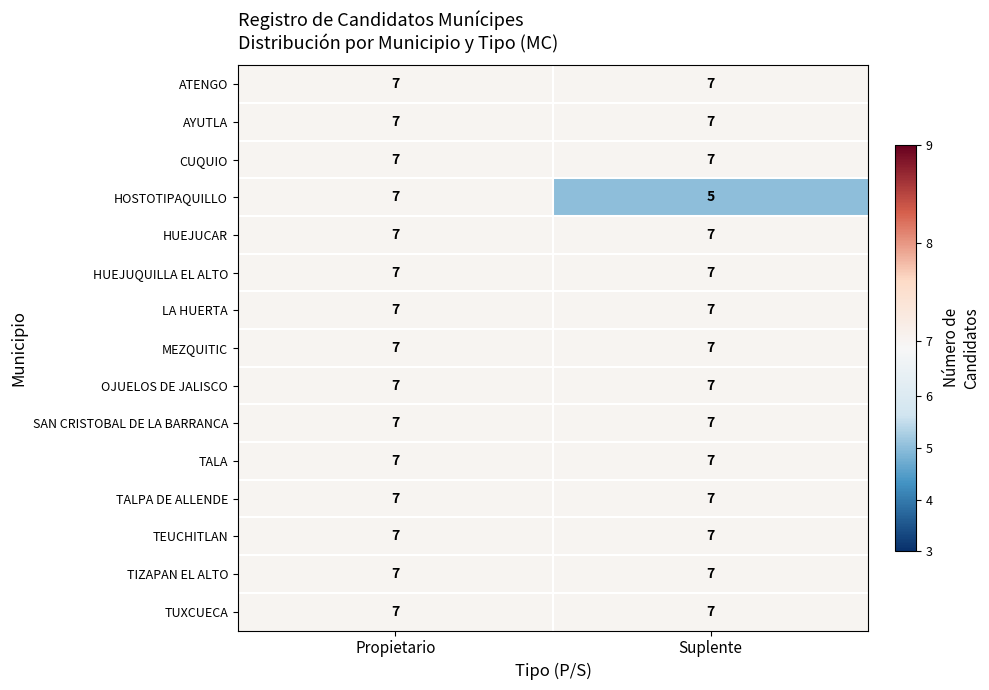

Reading left to right, transcribe all the data shown in this chart.

ATENGO: 7	7
AYUTLA: 7	7
CUQUIO: 7	7
HOSTOTIPAQUILLO: 7	5
HUEJUCAR: 7	7
HUEJUQUILLA EL ALTO: 7	7
LA HUERTA: 7	7
MEZQUITIC: 7	7
OJUELOS DE JALISCO: 7	7
SAN CRISTOBAL DE LA BARRANCA: 7	7
TALA: 7	7
TALPA DE ALLENDE: 7	7
TEUCHITLAN: 7	7
TIZAPAN EL ALTO: 7	7
TUXCUECA: 7	7